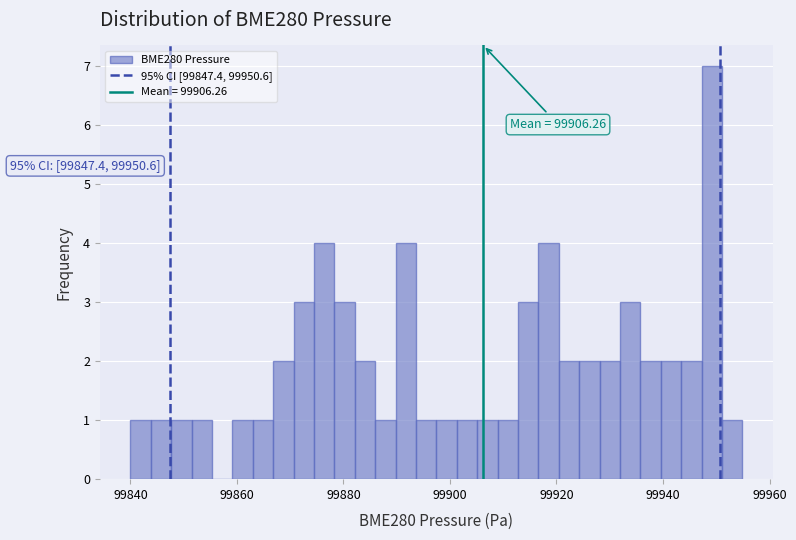

Read against the x-axis, roughly where is the centre of the tallest bar?

99950